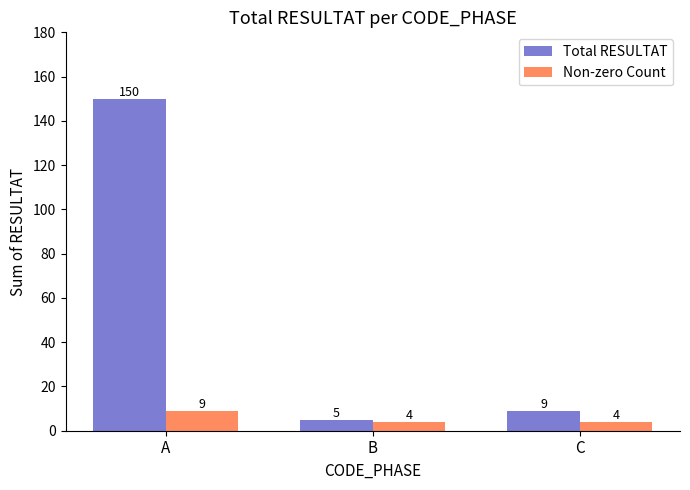

Which series has the widest spread of values?

Total RESULTAT